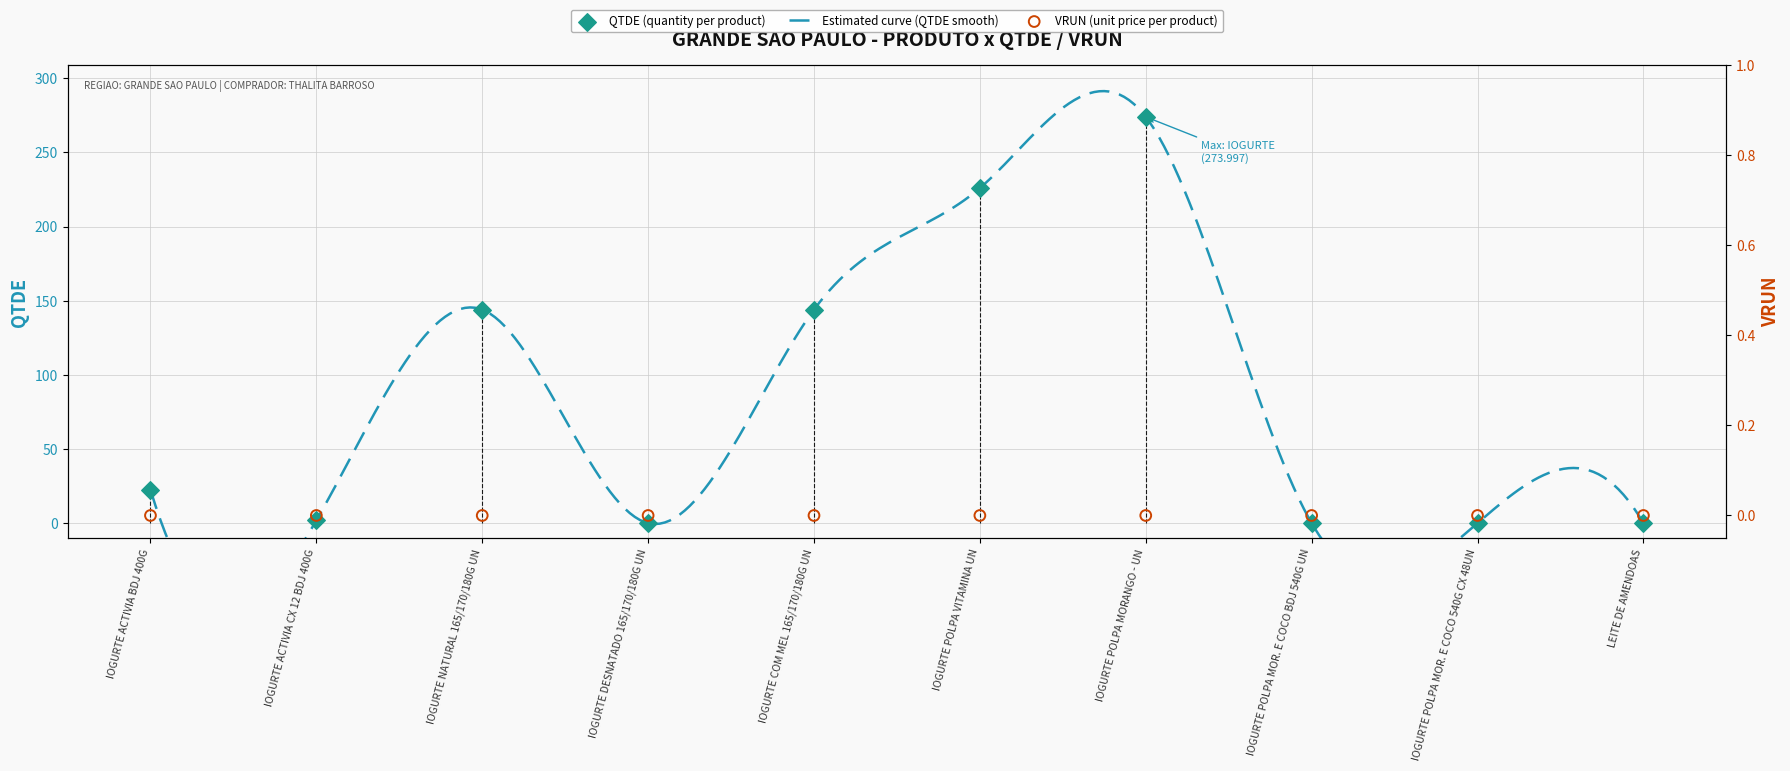

Between IOGURTE ACTIVIA CX 12 BDJ 400G and IOGURTE POLPA MORANGO - UN, which is larger?

IOGURTE POLPA MORANGO - UN